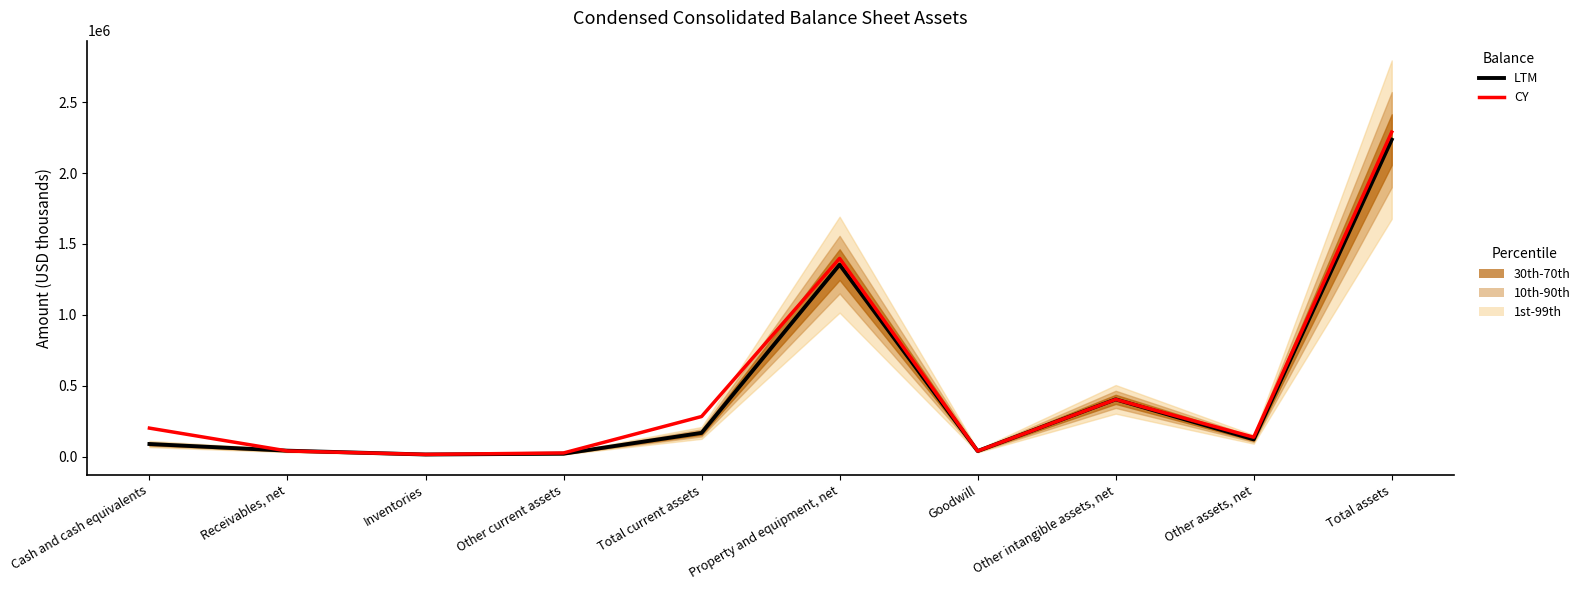

Reading left to right, extract all data points from this chart.

LTM: Cash and cash equivalents=88953	Receivables, net=41932	Inventories=14952	Other current assets=20621	Total current assets=167357	Property and equipment, net=1353976	Goodwill=39459	Other intangible assets, net=403908	Other assets, net=121777	Total assets=2235681
CY: Cash and cash equivalents=201092	Receivables, net=39751	Inventories=15705	Other current assets=25874	Total current assets=282897	Property and equipment, net=1398157	Goodwill=39459	Other intangible assets, net=403598	Other assets, net=136960	Total assets=2288996